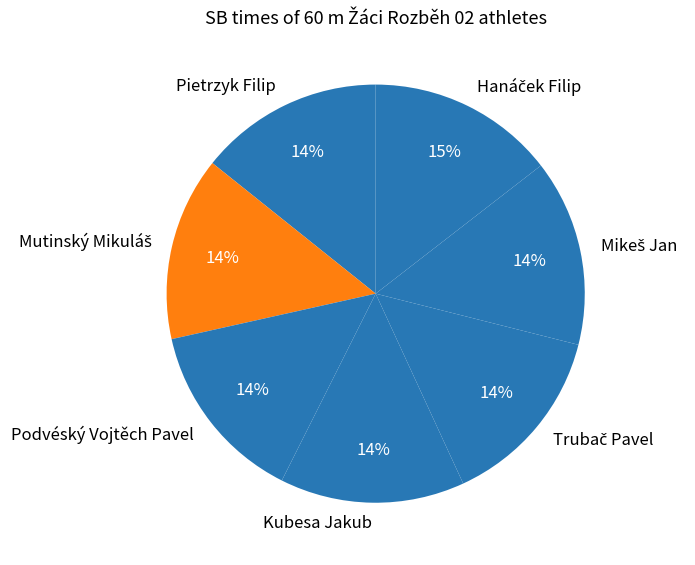

To the nearest percent, what portion does Pietrzyk Filip represent?

14%